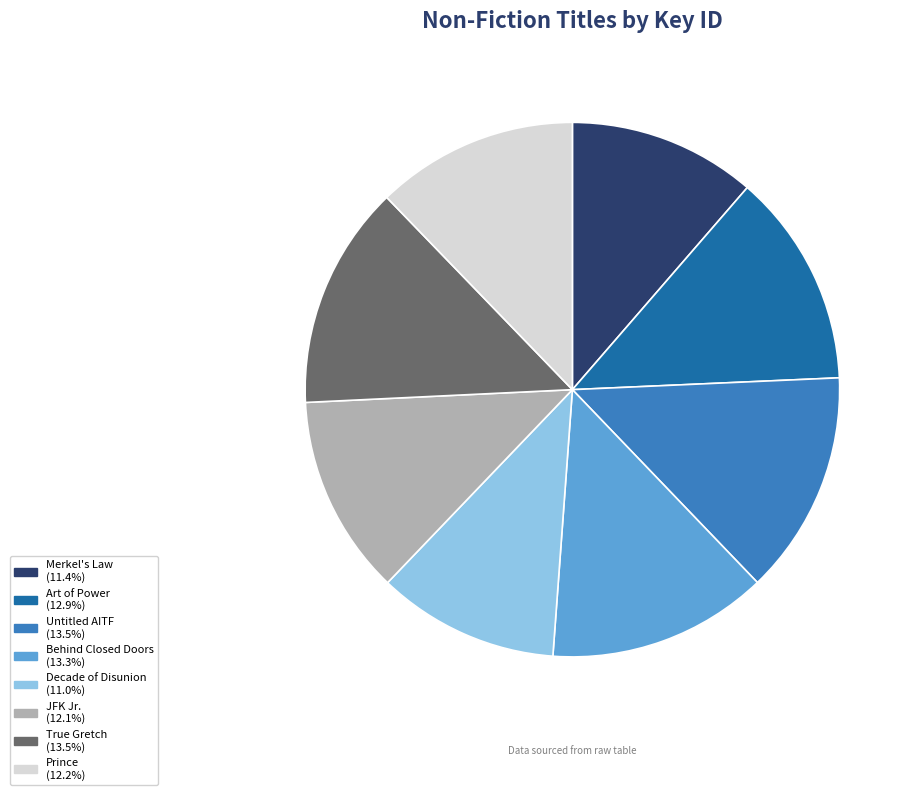

Do Untitled AITF and Behind Closed Doors together represent more than half of the pie?

No